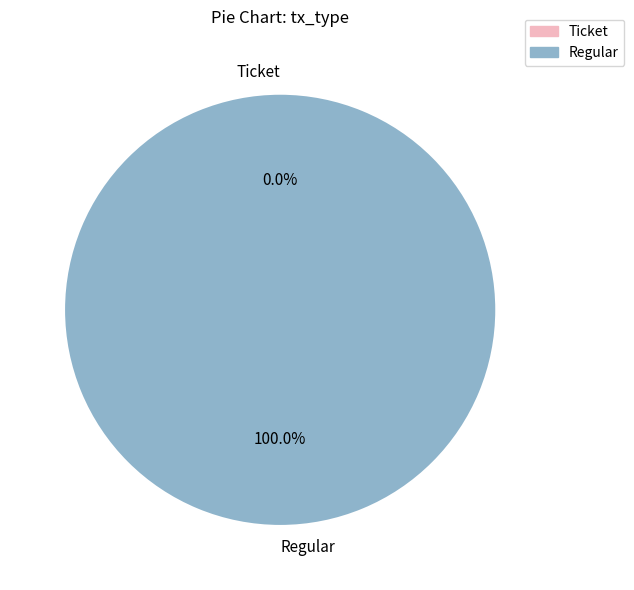

To the nearest percent, what is the difference between the Regular and Ticket slice percentages?

100%